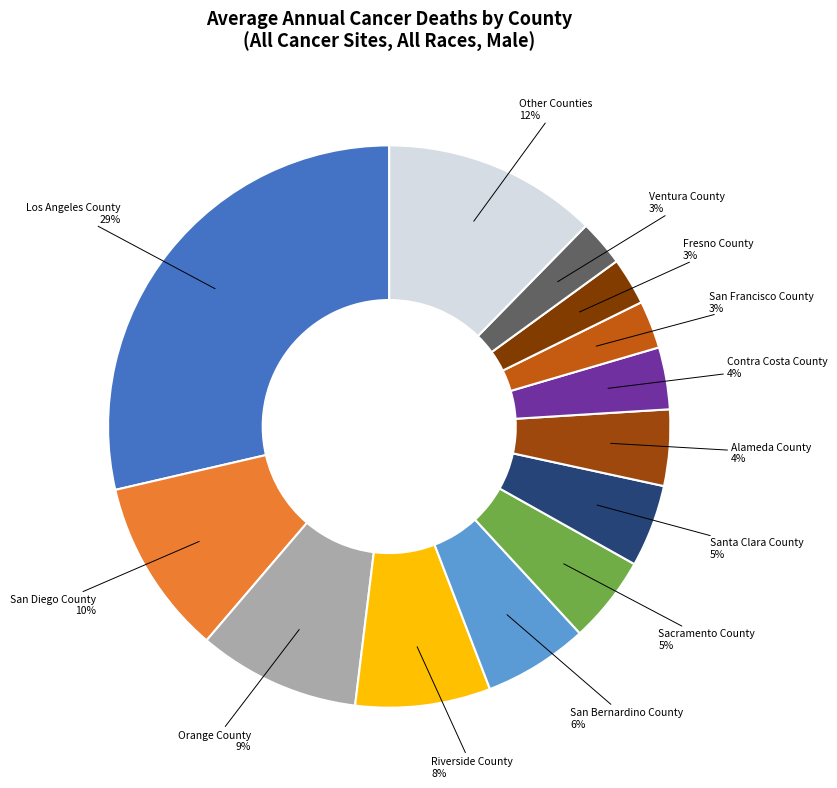

How many slices are in this pie chart?

13